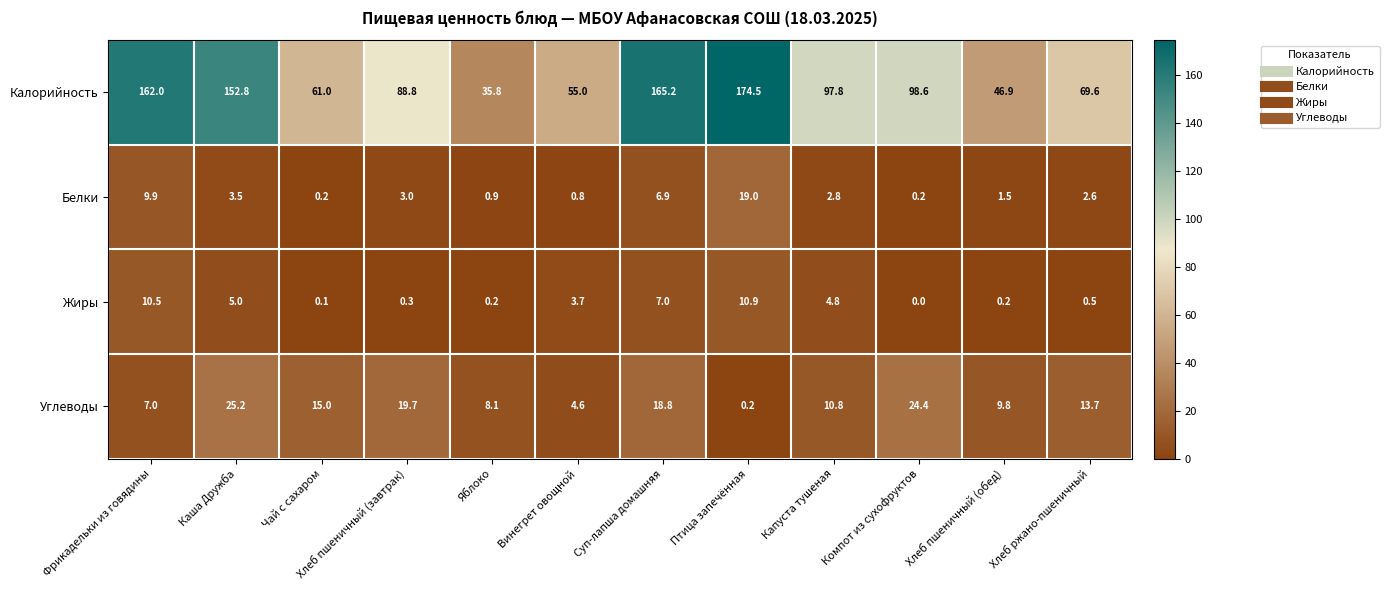

Is the value of Жиры at Суп-лапша домашняя greater than the value of Углеводы at Компот из сухофруктов?

No